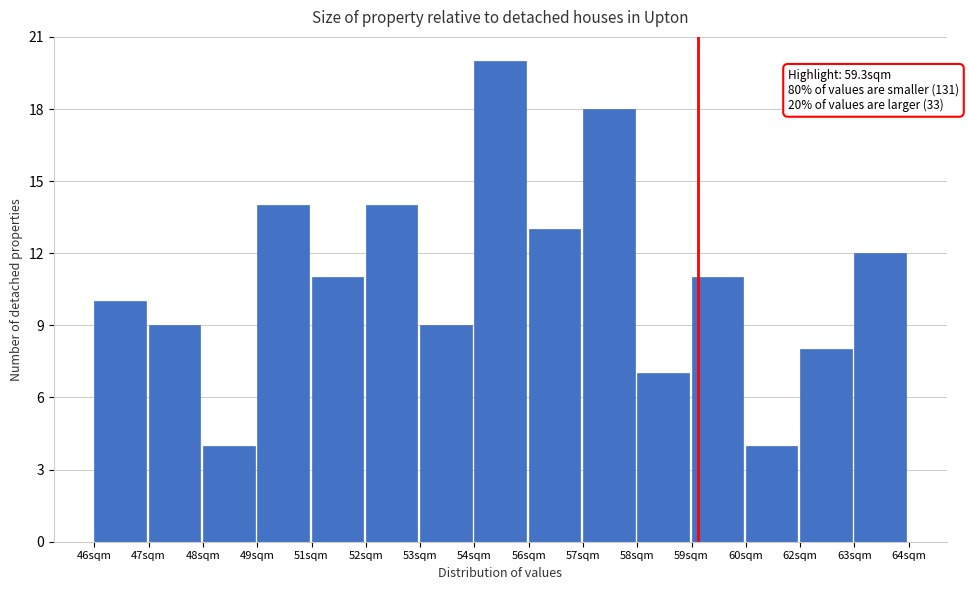

Reading right to left, what are all the values shown in this chart?

63sqm=12	62sqm=8	60sqm=4	59sqm=11	58sqm=7	57sqm=18	56sqm=13	54sqm=20	53sqm=9	52sqm=14	51sqm=11	49sqm=14	48sqm=4	47sqm=9	46sqm=10